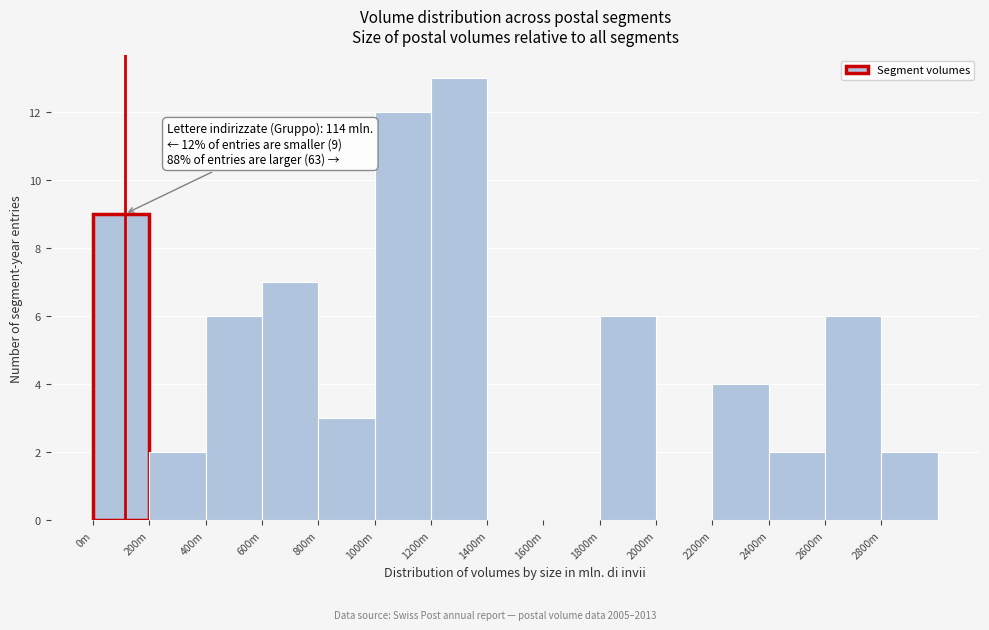

Reading left to right, transcribe all the data shown in this chart.

0m=9	200m=2	400m=6	600m=7	800m=3	1000m=12	1200m=13	1400m=0	1600m=0	1800m=6	2000m=0	2200m=4	2400m=2	2600m=6	2800m=2